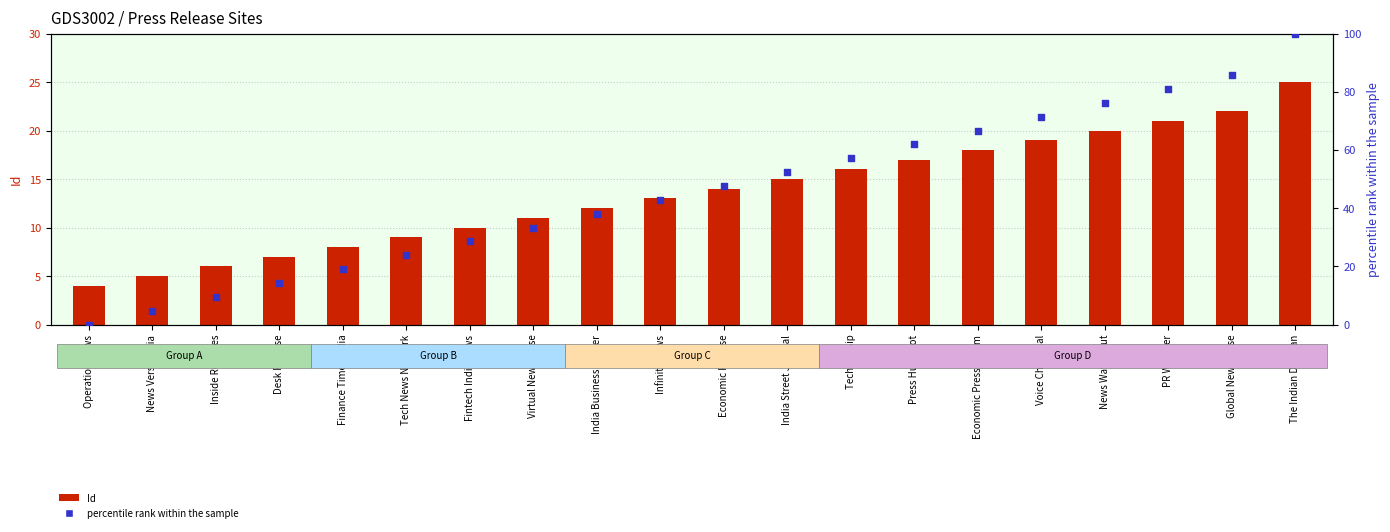

What are all the series names shown in the legend?

Id, percentile rank within the sample